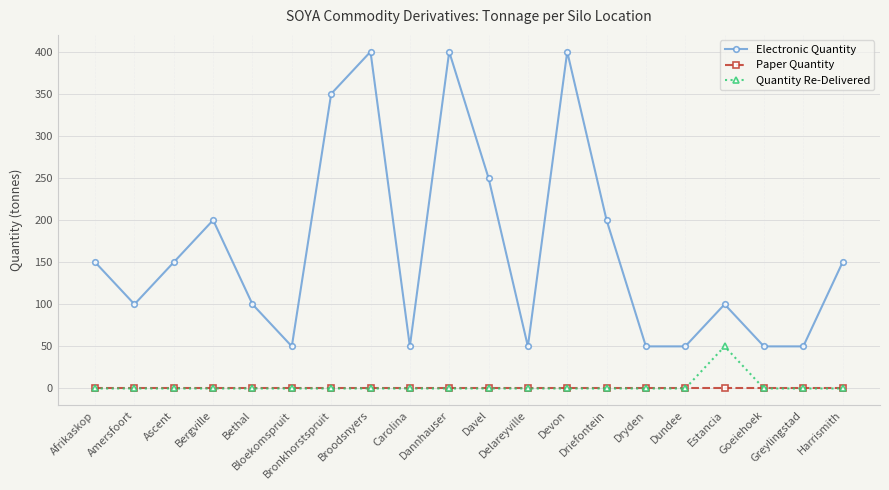

What are all the series names shown in the legend?

Electronic Quantity, Paper Quantity, Quantity Re-Delivered